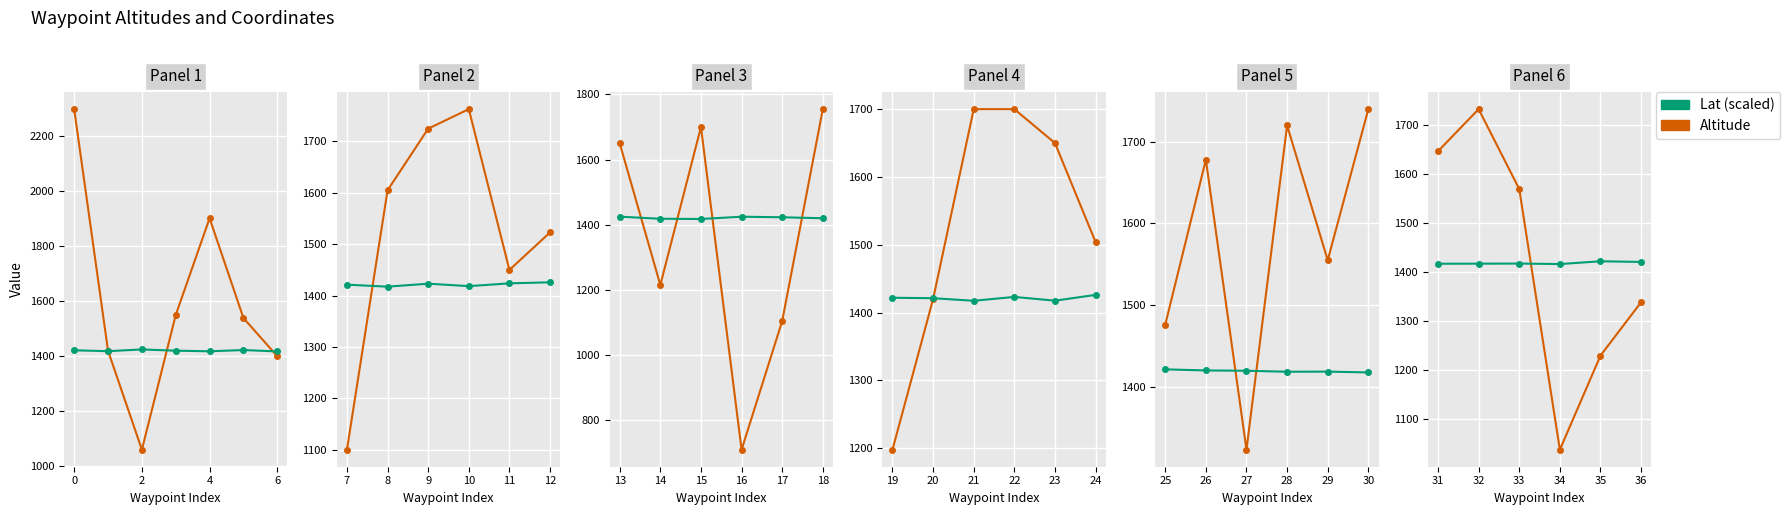

How many interior local valleys does the Lat (scaled) series have?

1